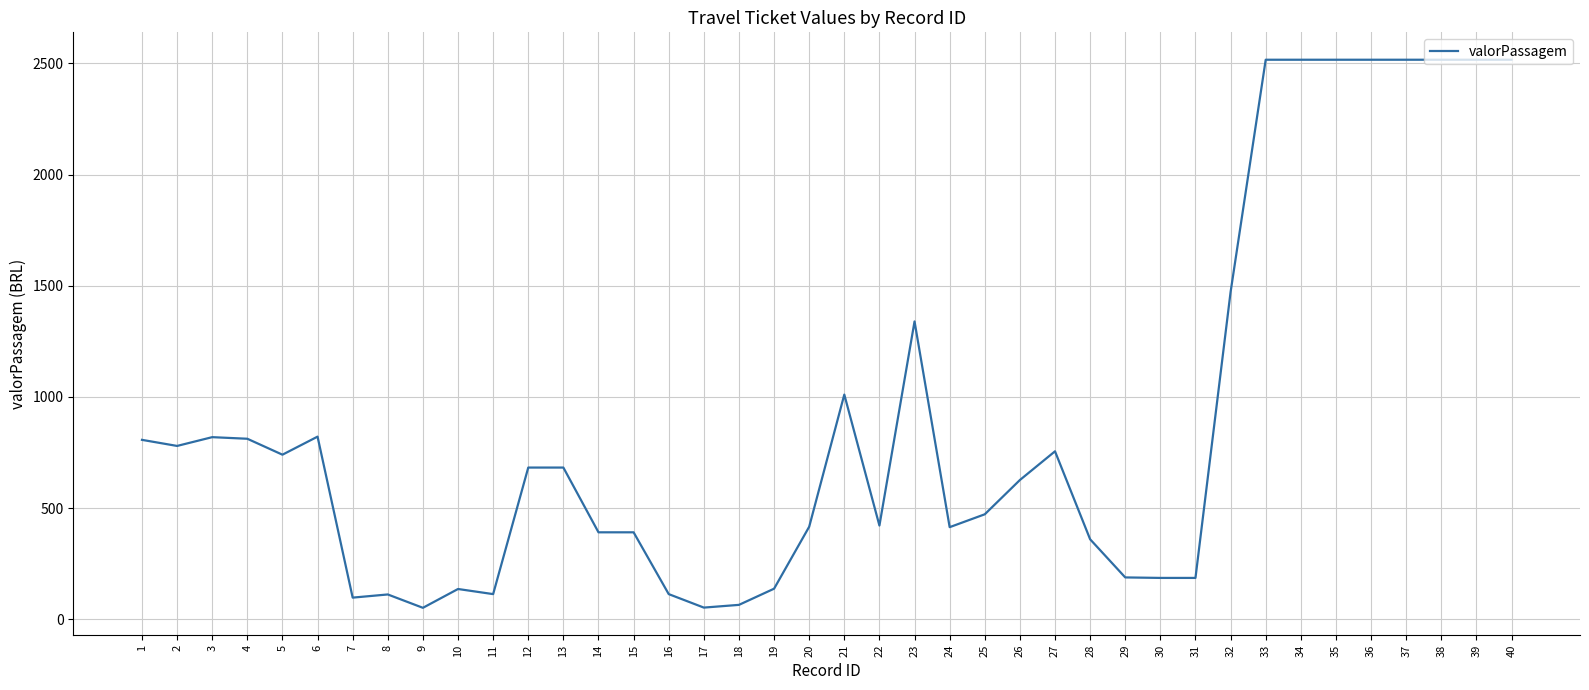

What is the change in value from 11 to 32?

+1358.5